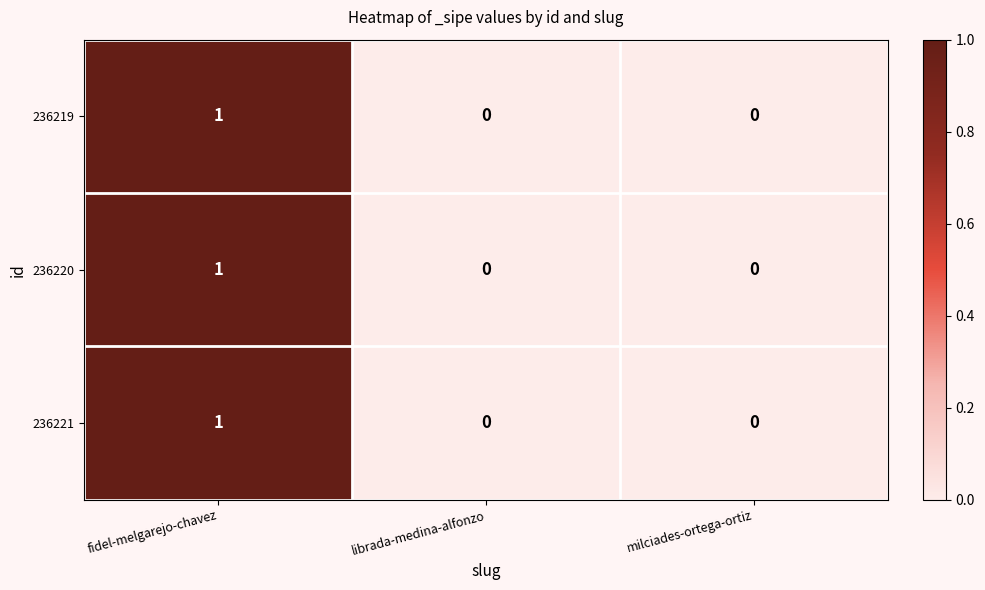

What is the maximum value shown in the chart?

1